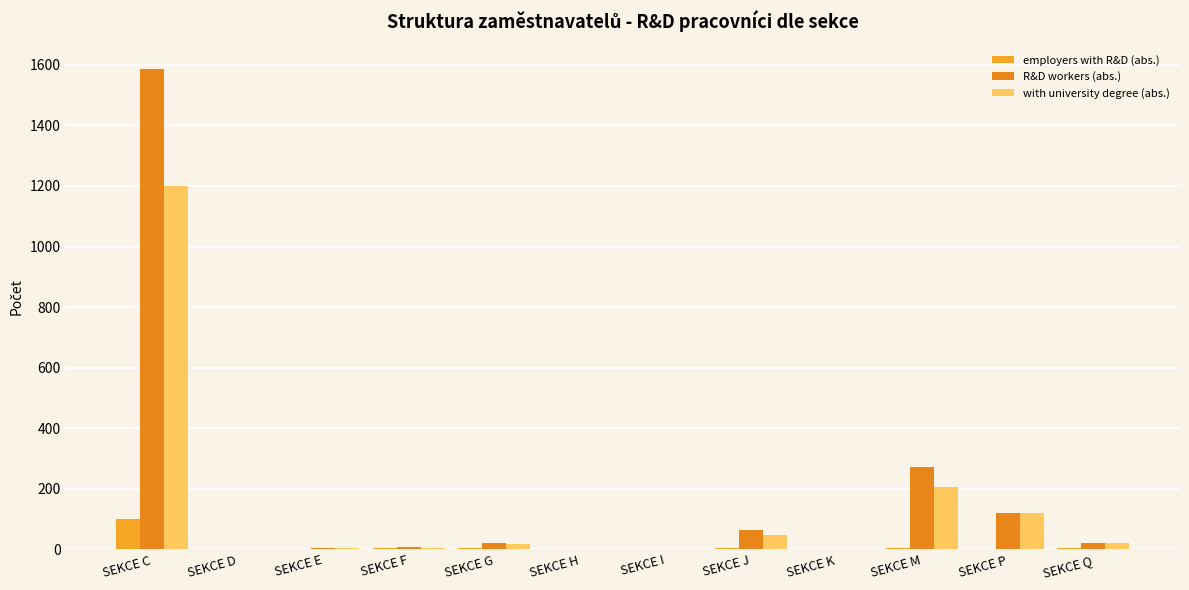

How many distinct data groups are displayed?

3